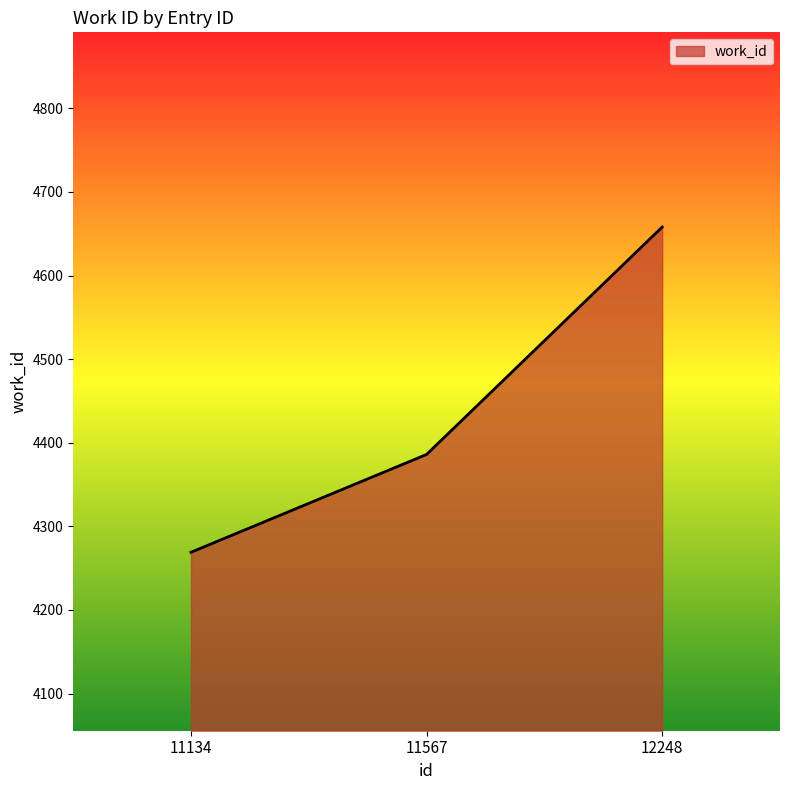

What is the average value?

4438